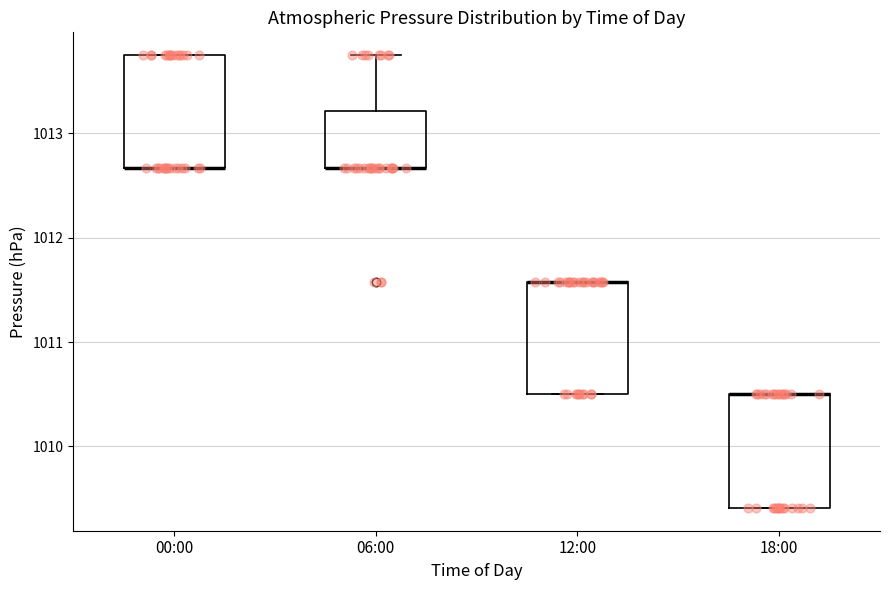

Reading left to right, read every box against the y-axis: the position of its median line, the range the box covers, and the ends of its whiskers. The values are not printed on the chart, so give them approximately, as read against the axis.

00:00: median 1012.7 (drawn on the box's lower edge), box 1012.7 to 1013.8, whiskers 1012.7 to 1013.8
06:00: median 1012.7 (drawn on the box's lower edge), box 1012.7 to 1013.2, whiskers 1012.7 to 1013.8
12:00: median 1011.6 (drawn on the box's upper edge), box 1010.5 to 1011.6, whiskers 1010.5 to 1011.6
18:00: median 1010.5 (drawn on the box's upper edge), box 1009.4 to 1010.5, whiskers 1009.4 to 1010.5